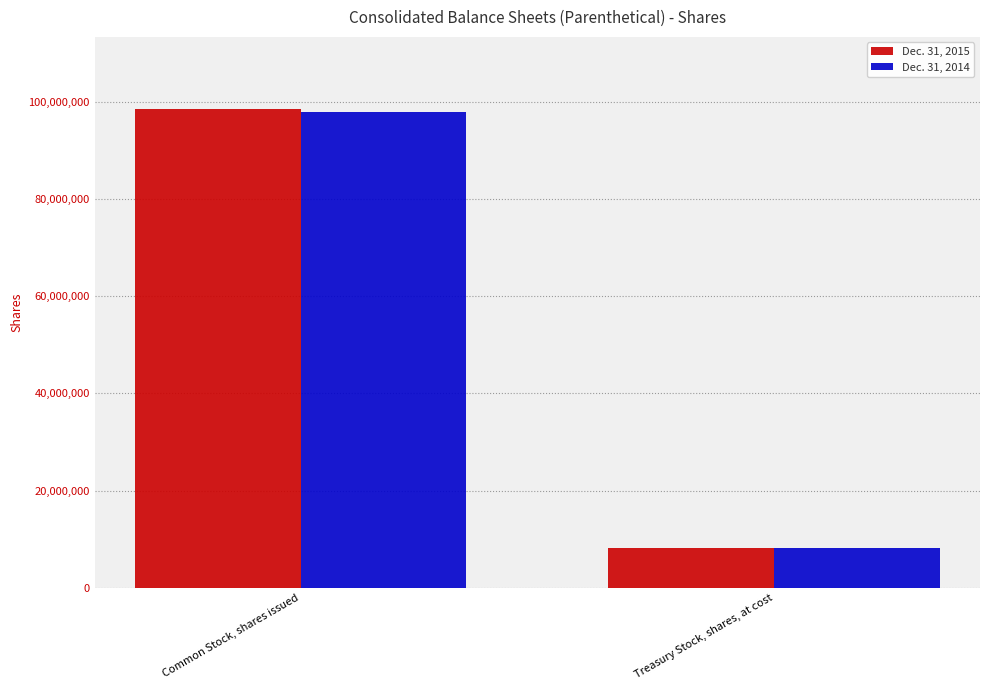

What are all the series names shown in the legend?

Dec. 31, 2015, Dec. 31, 2014